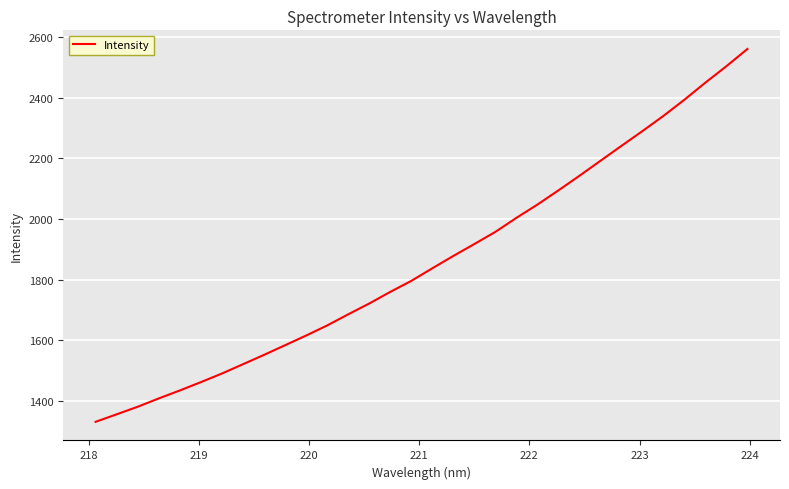

What is the difference between the maximum and minimum values?

1228.8